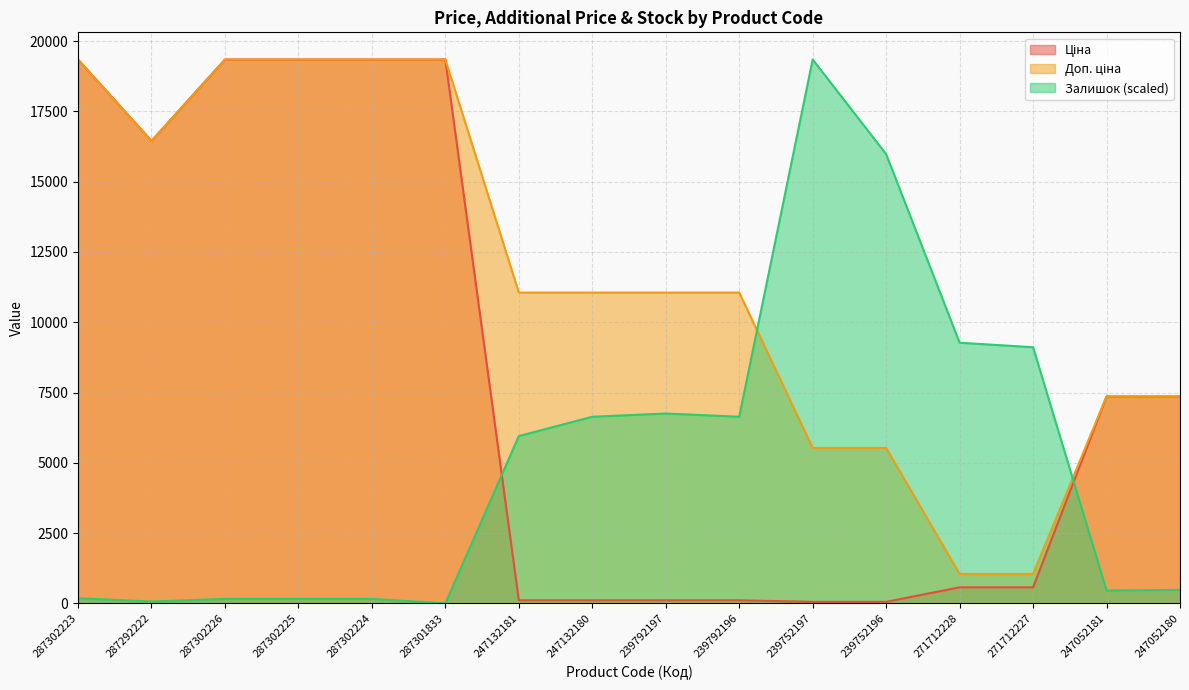

What is the value of the Доп. ціна point at the 9th from the left?

11055.0